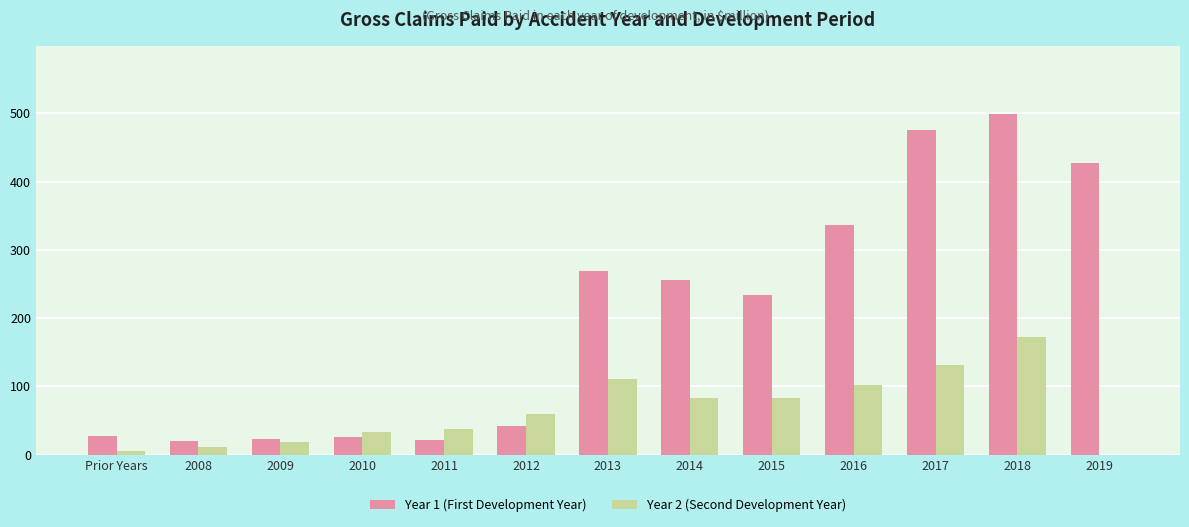

What is the sum of all Year 2 (Second Development Year) values?

849.5